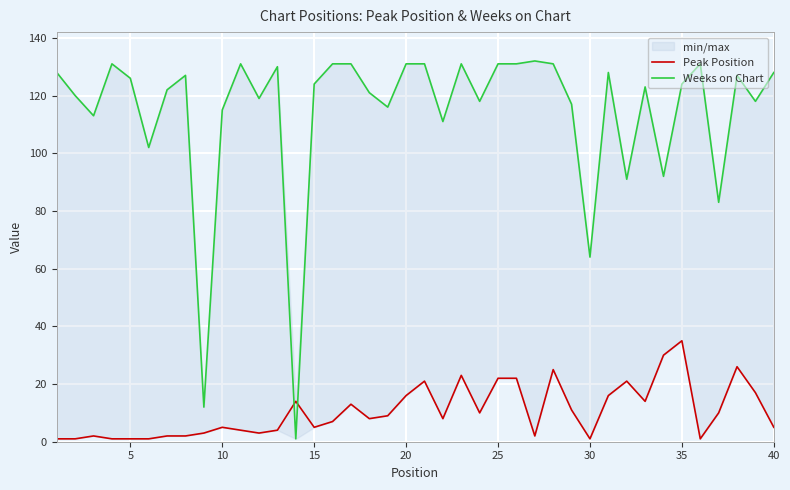

The Peak Position series shows 3 at 12. True or false?

False